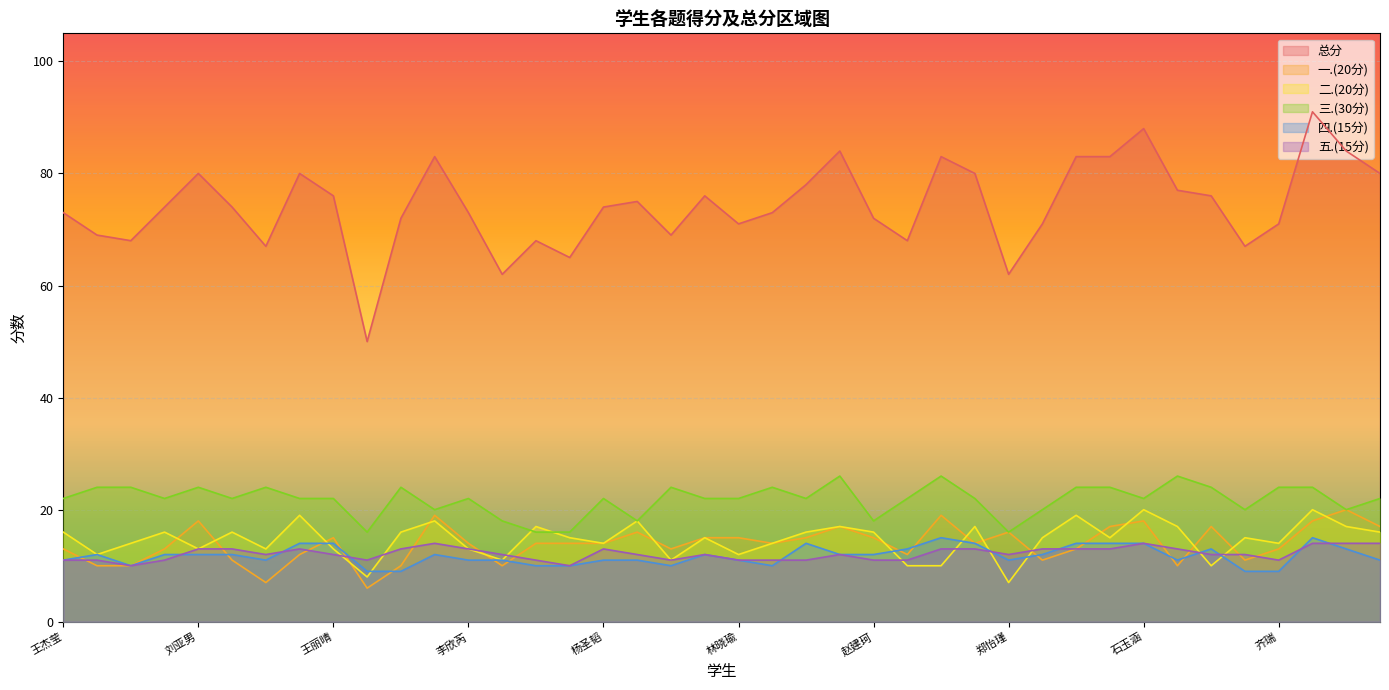

True or false: 五.(15分) and 四.(15分) intersect in this chart.

True